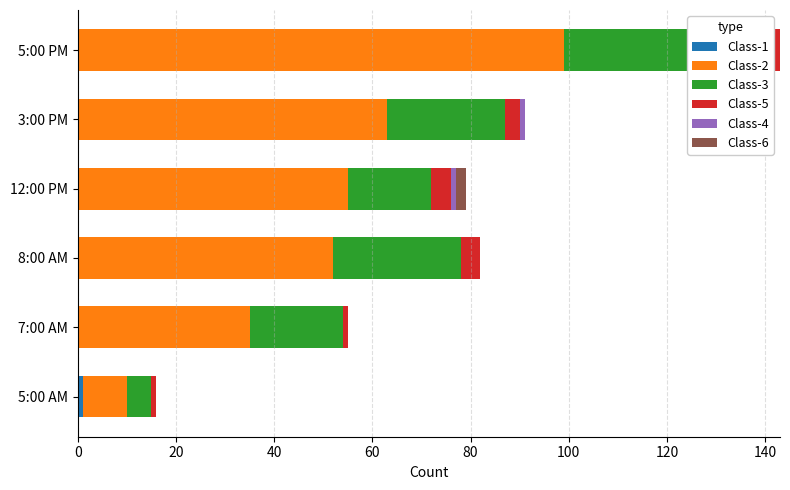

Reading left to right, extract all data points from this chart.

Class-1: 0=1	20=0	40=0	60=0	80=0	100=0
Class-2: 0=9	20=35	40=52	60=55	80=63	100=99
Class-3: 0=5	20=19	40=26	60=17	80=24	100=35
Class-5: 0=1	20=1	40=4	60=4	80=3	100=9
Class-4: 0=0	20=0	40=0	60=1	80=1	100=0
Class-6: 0=0	20=0	40=0	60=2	80=0	100=0